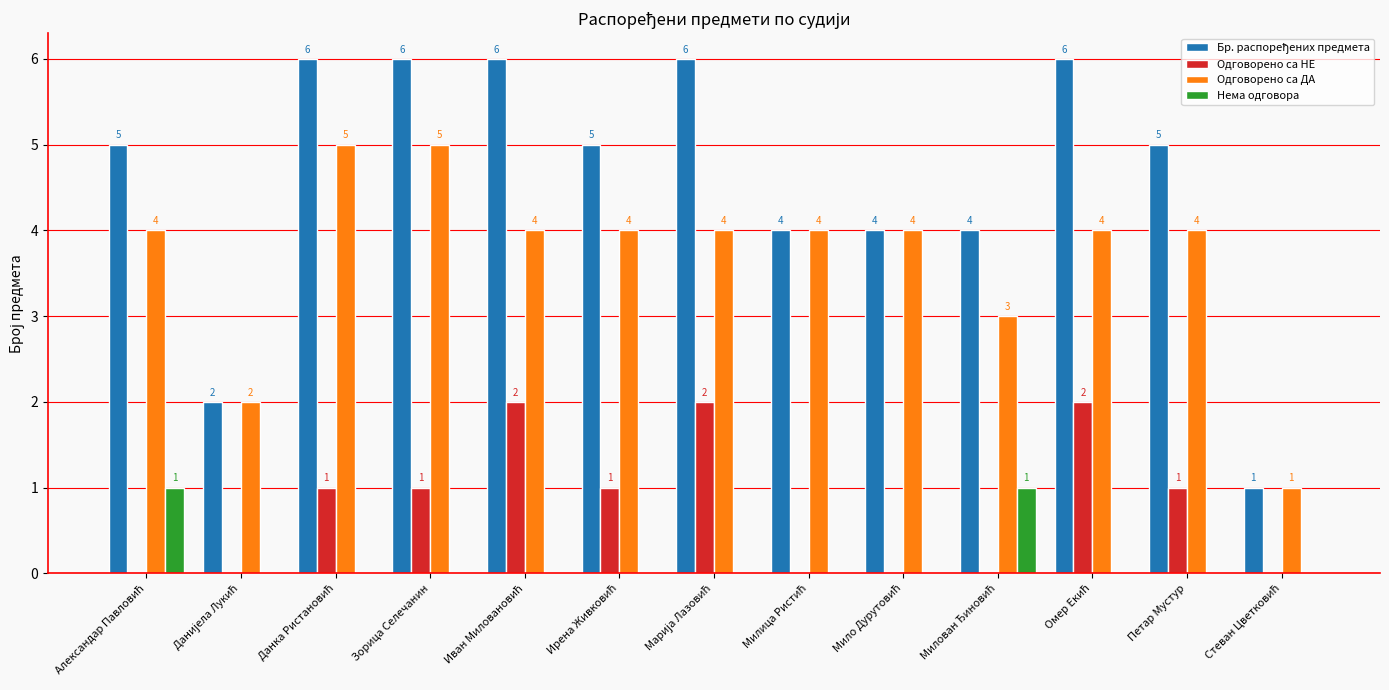

The value of Одговорено са НЕ at Зорица Селечанин is 1. True or false?

True